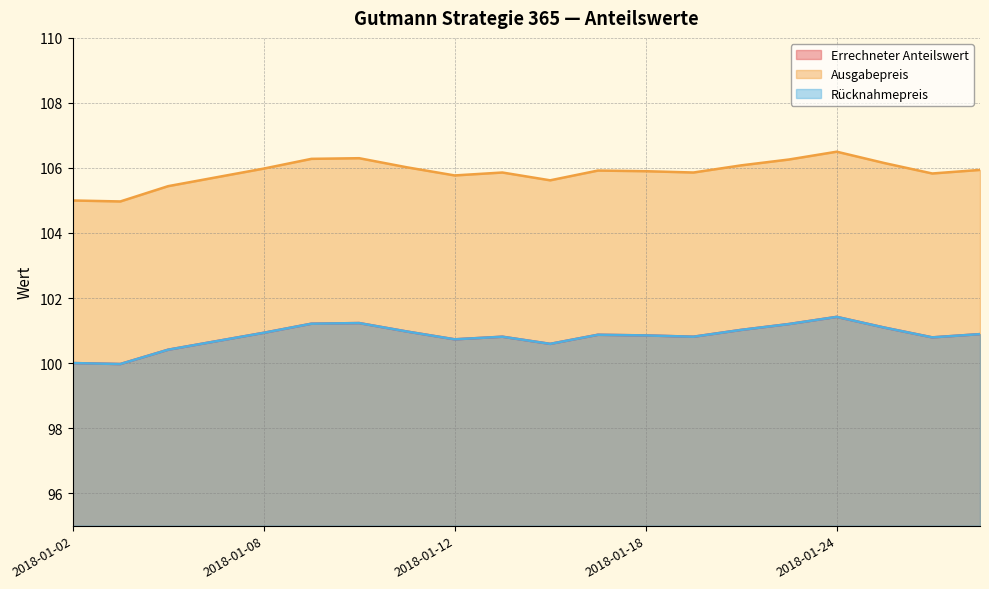

Reading right to left, list all the values displayed in this chart.

Errechneter Anteilswert: 2018-01-29=100.9	2018-01-26=100.8	2018-01-25=101.1	2018-01-24=101.4	2018-01-23=101.2	2018-01-22=101.0	2018-01-19=100.8	2018-01-18=100.8	2018-01-17=100.9	2018-01-16=100.6	2018-01-15=100.8	2018-01-12=100.7	2018-01-11=101.0	2018-01-10=101.2	2018-01-09=101.2	2018-01-08=100.9	2018-01-05=100.7	2018-01-04=100.4	2018-01-03=100.0	2018-01-02=100.0
Ausgabepreis: 2018-01-29=105.9	2018-01-26=105.8	2018-01-25=106.2	2018-01-24=106.5	2018-01-23=106.3	2018-01-22=106.1	2018-01-19=105.9	2018-01-18=105.9	2018-01-17=105.9	2018-01-16=105.6	2018-01-15=105.9	2018-01-12=105.8	2018-01-11=106.0	2018-01-10=106.3	2018-01-09=106.3	2018-01-08=106.0	2018-01-05=105.7	2018-01-04=105.4	2018-01-03=105.0	2018-01-02=105.0
Rücknahmepreis: 2018-01-29=100.9	2018-01-26=100.8	2018-01-25=101.1	2018-01-24=101.4	2018-01-23=101.2	2018-01-22=101.0	2018-01-19=100.8	2018-01-18=100.8	2018-01-17=100.9	2018-01-16=100.6	2018-01-15=100.8	2018-01-12=100.7	2018-01-11=101.0	2018-01-10=101.2	2018-01-09=101.2	2018-01-08=100.9	2018-01-05=100.7	2018-01-04=100.4	2018-01-03=100.0	2018-01-02=100.0